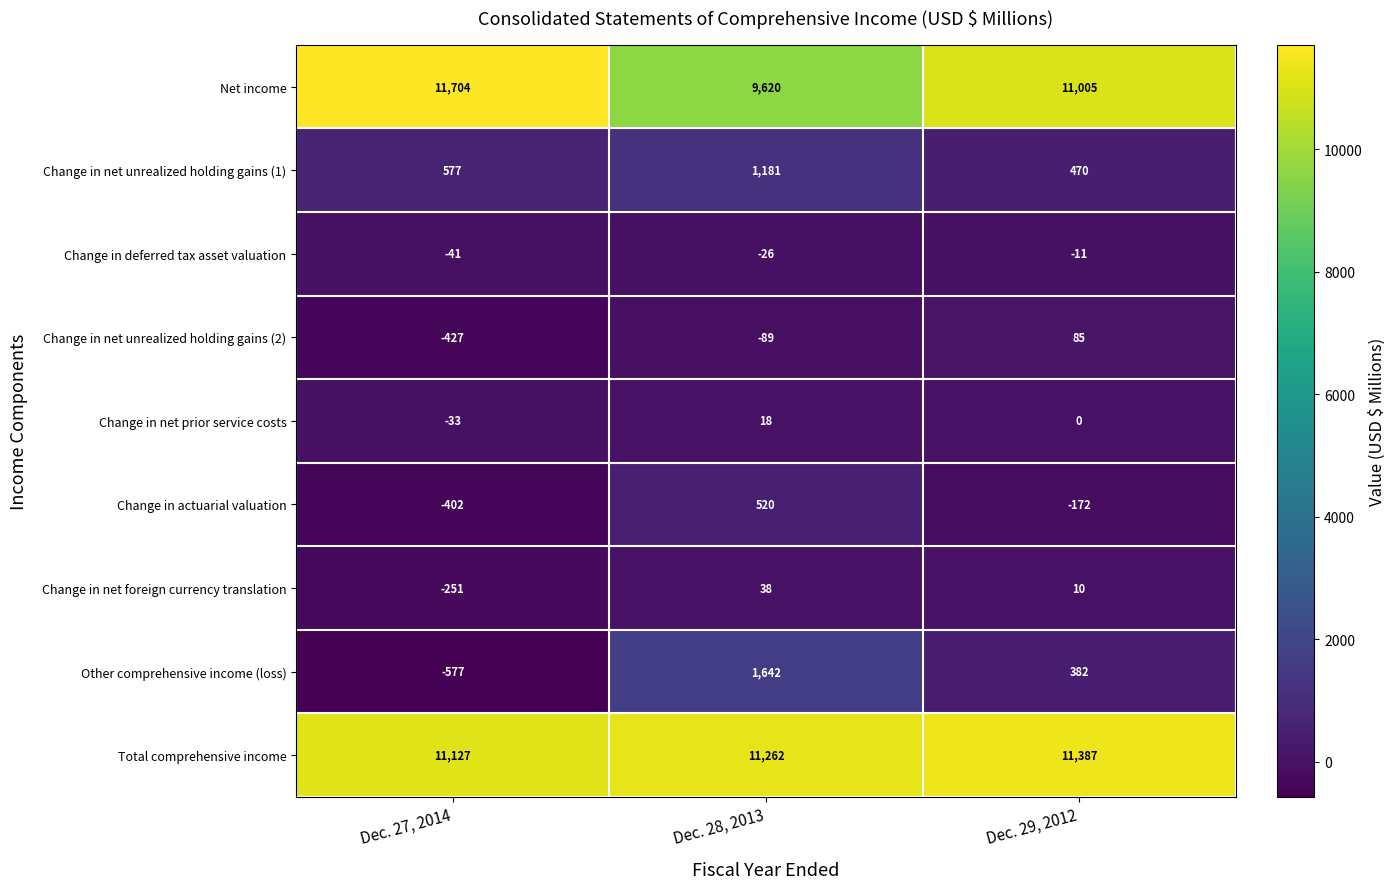

At which label does Total comprehensive income reach its peak?

Dec. 29, 2012